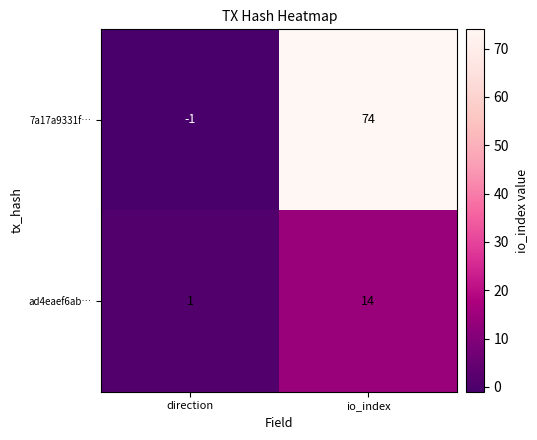

Reading right to left, what are all the values shown in this chart?

7a17a9331f…: io_index=74	direction=-1
ad4eaef6ab…: io_index=14	direction=1